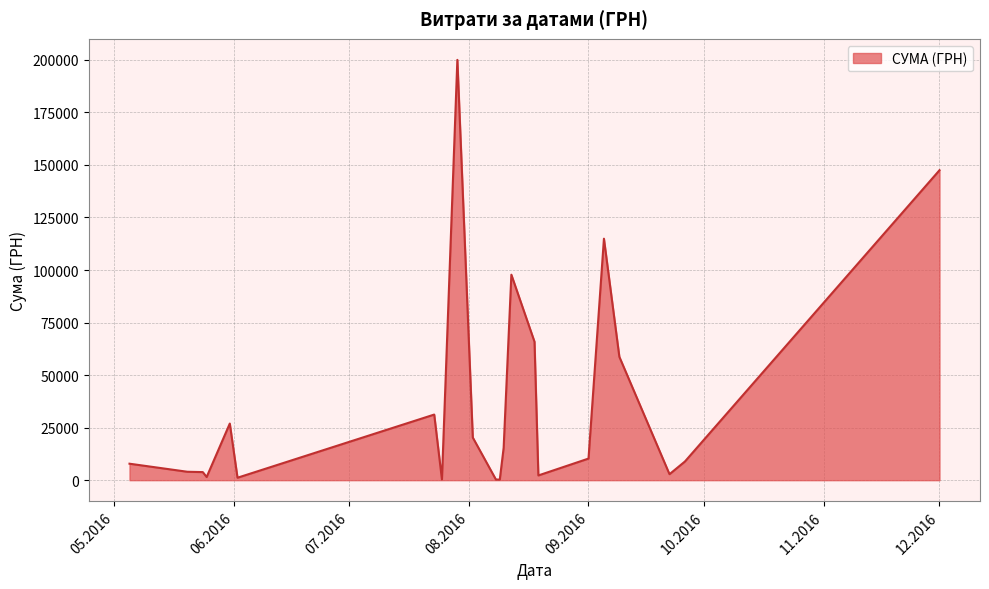

What is the greatest value displayed?

199990.0